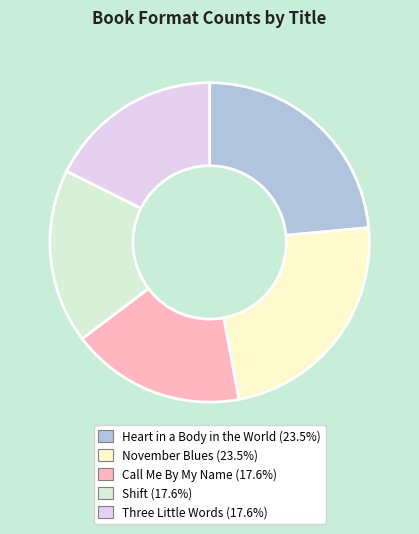

Is it true that Heart in a Body in the World is 16% of the pie?

False